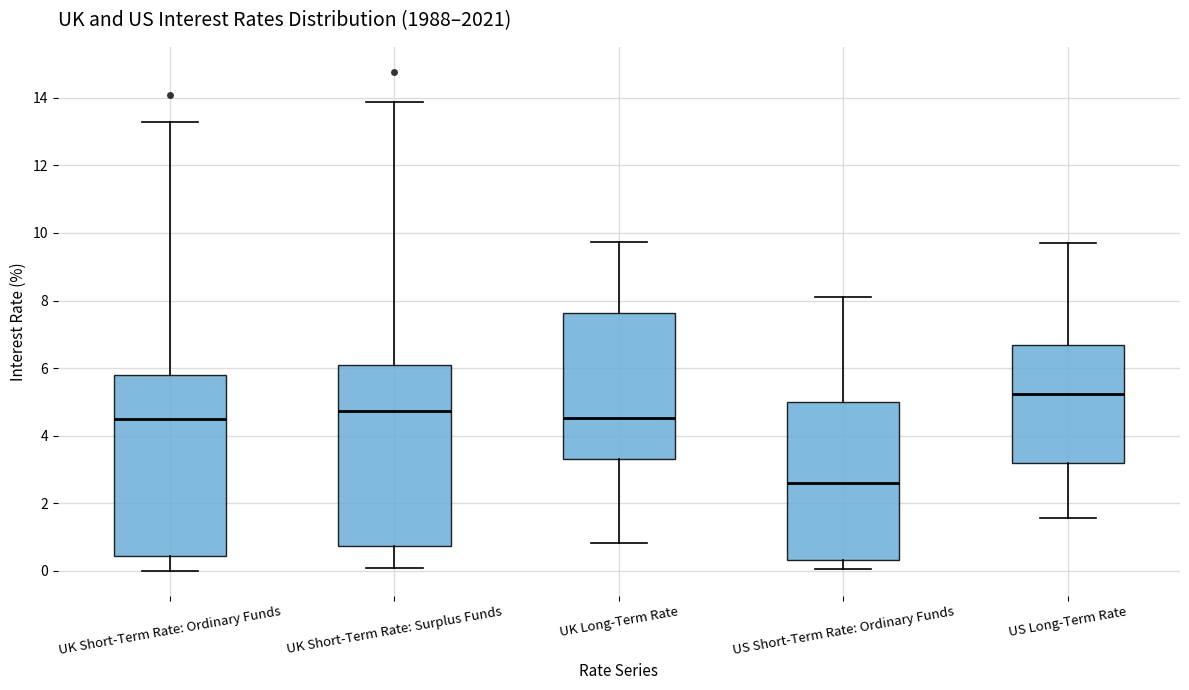

Which box's median line is the lowest?

US Short-Term Rate: Ordinary Funds